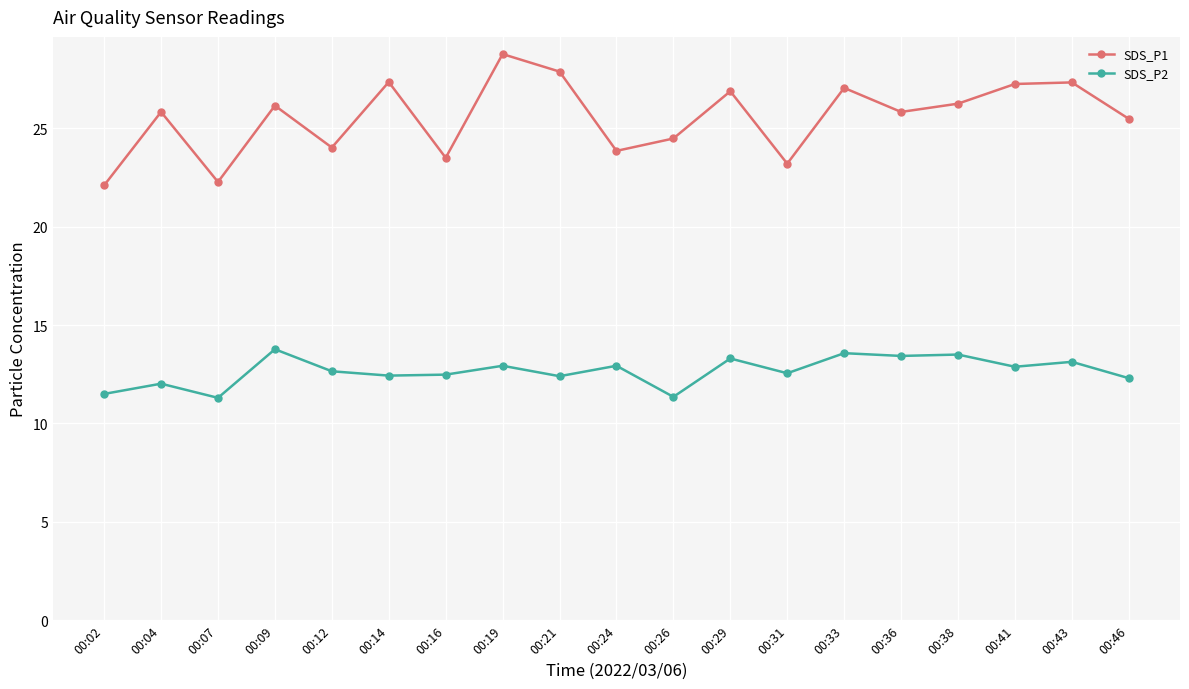

What is the value of the SDS_P2 point at the 13th from the left?

12.6